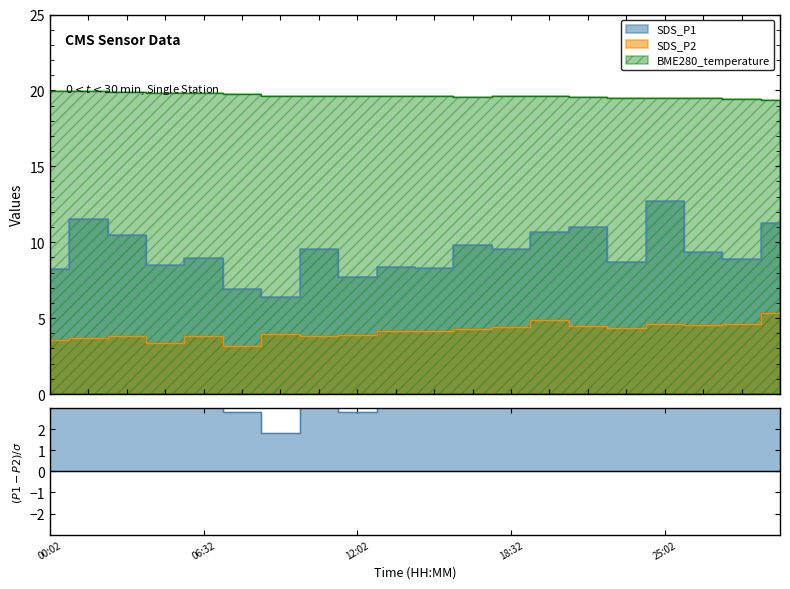

Count the number of categories in the chart.

20